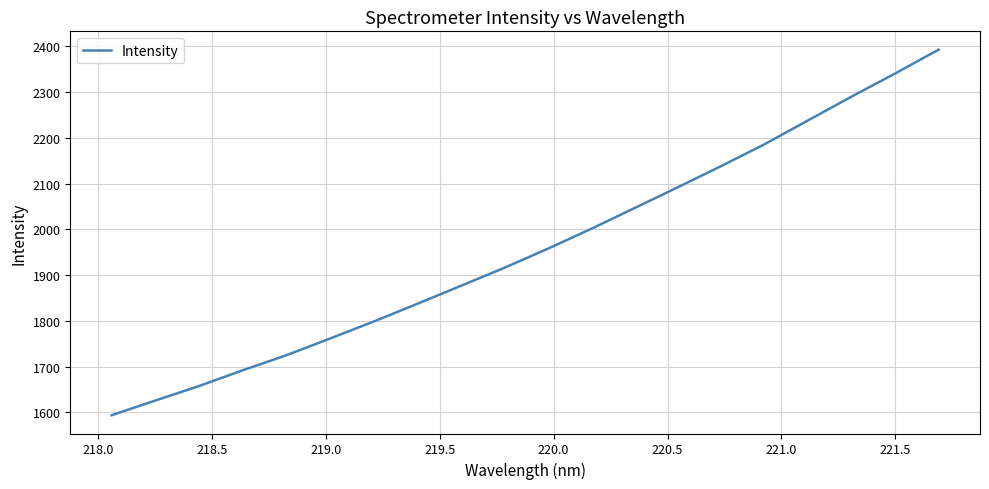

What is the difference between the maximum and minimum values?

799.0